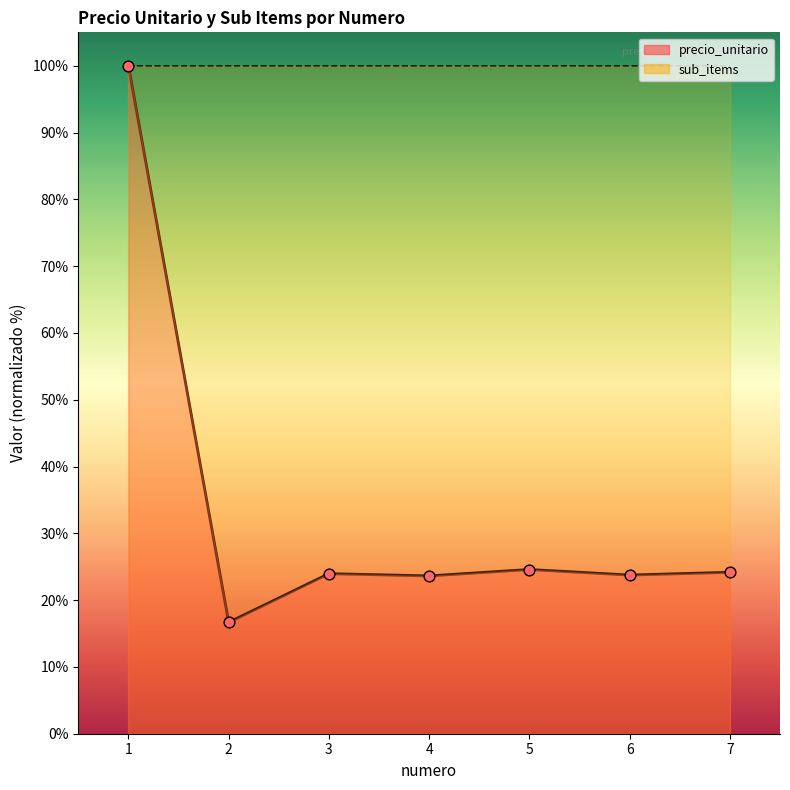

What is the ratio of the value at 5 to the value at 7?

1.0